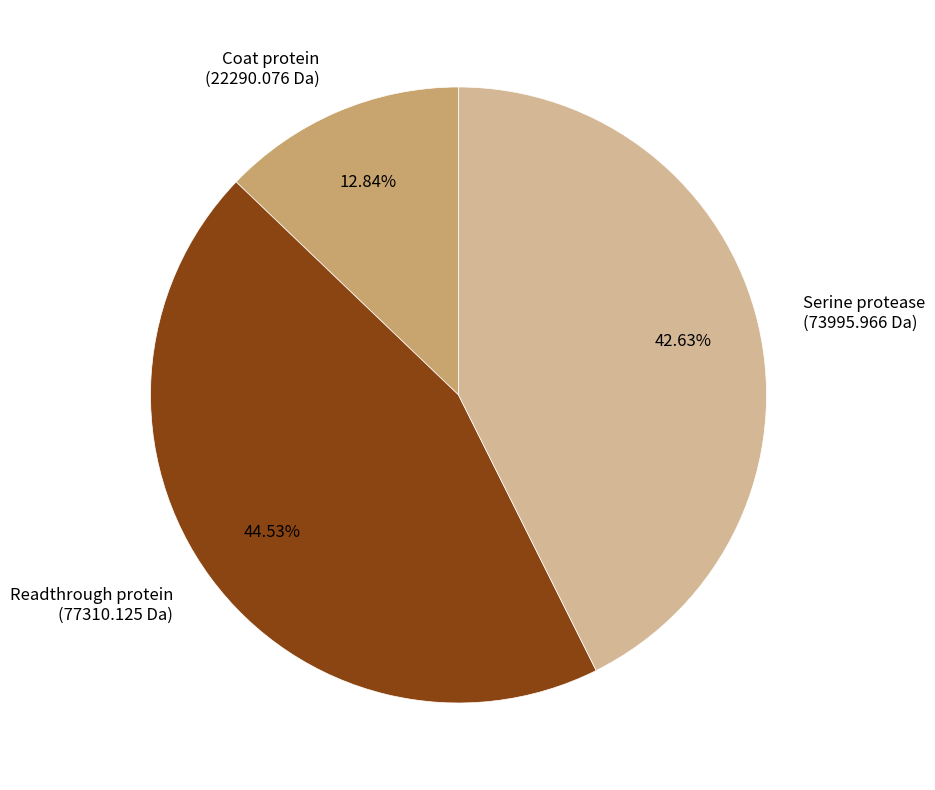

To the nearest percent, what is the combined percentage of Serine protease and Coat protein?

55%